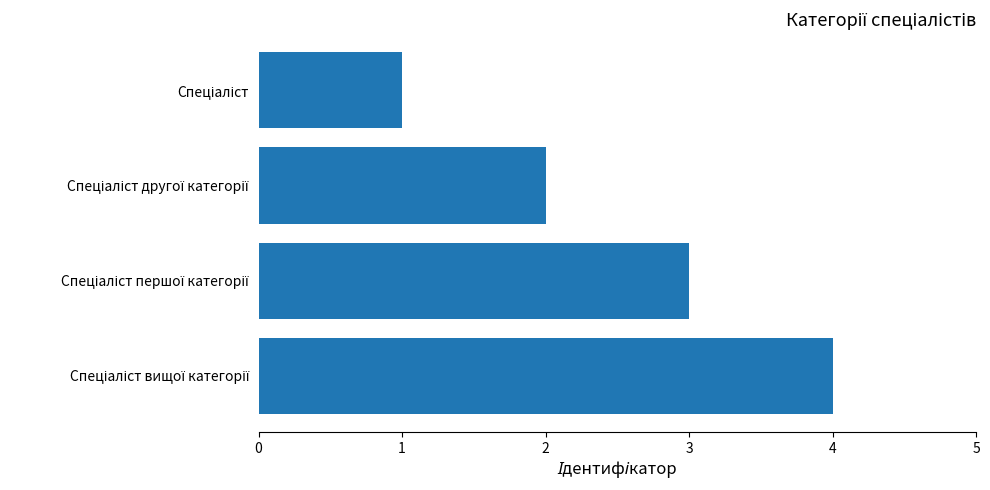

What is the sum of all values?

10